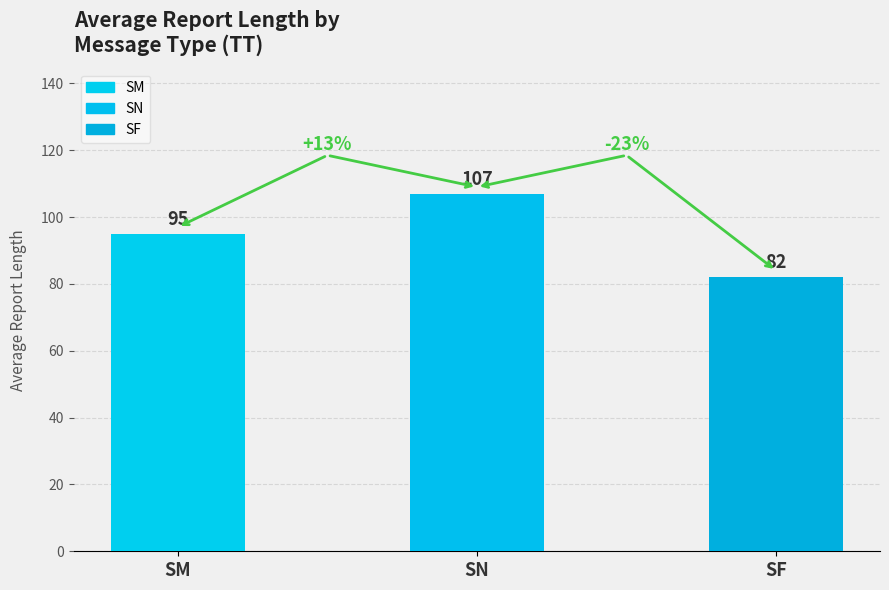

What is the difference between the maximum and second lowest values?

12